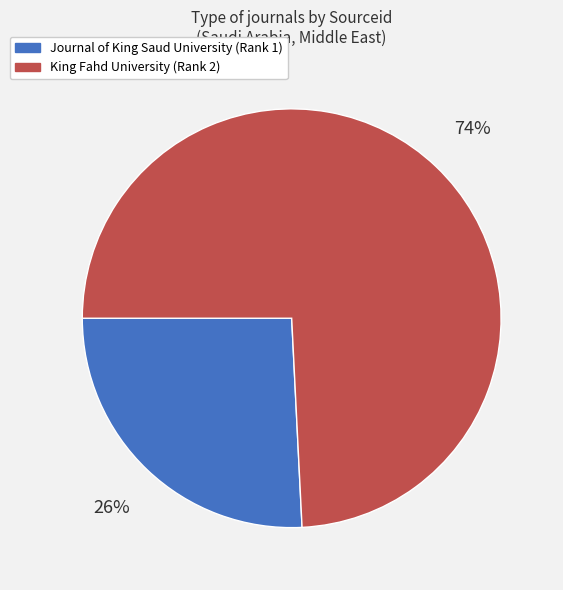

Is there a majority slice in this chart?

Yes